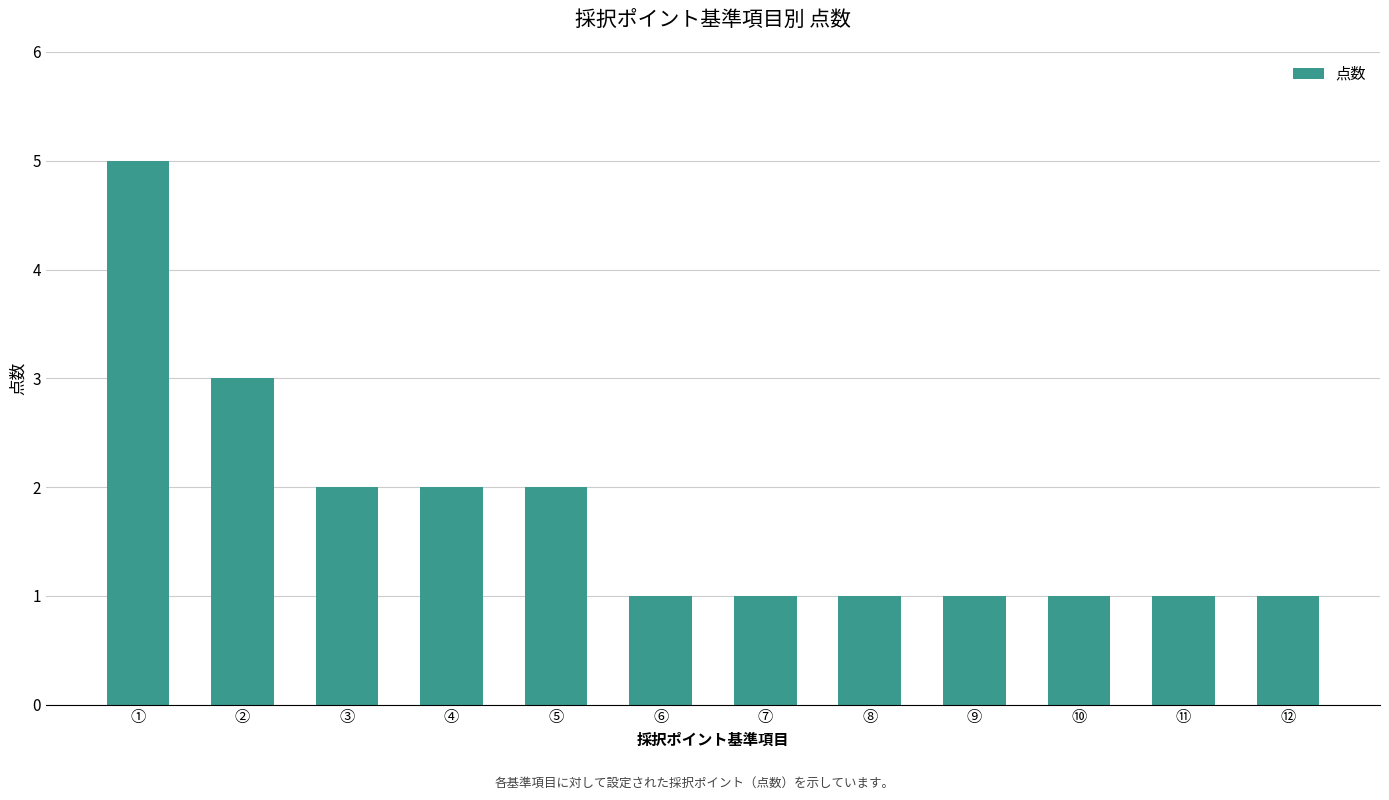

What is the difference between the maximum and minimum values?

4